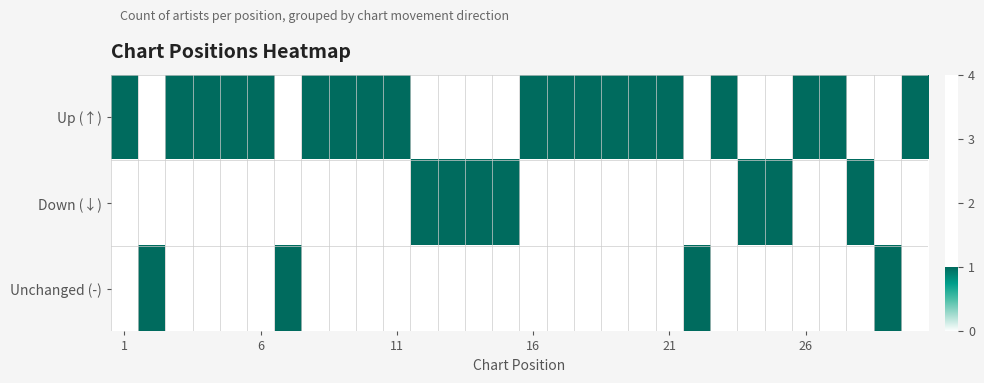

Reading right to left, transcribe all the data shown in this chart.

Up (↑): 1	0	0	1	1	0	0	1	0	1	1	1	1	1	1	0	0	0	0	1	1	1	1	0	1	1	1	1	0	1
Down (↓): 0	0	1	0	0	1	1	0	0	0	0	0	0	0	0	1	1	1	1	0	0	0	0	0	0	0	0	0	0	0
Unchanged (-): 0	1	0	0	0	0	0	0	1	0	0	0	0	0	0	0	0	0	0	0	0	0	0	1	0	0	0	0	1	0